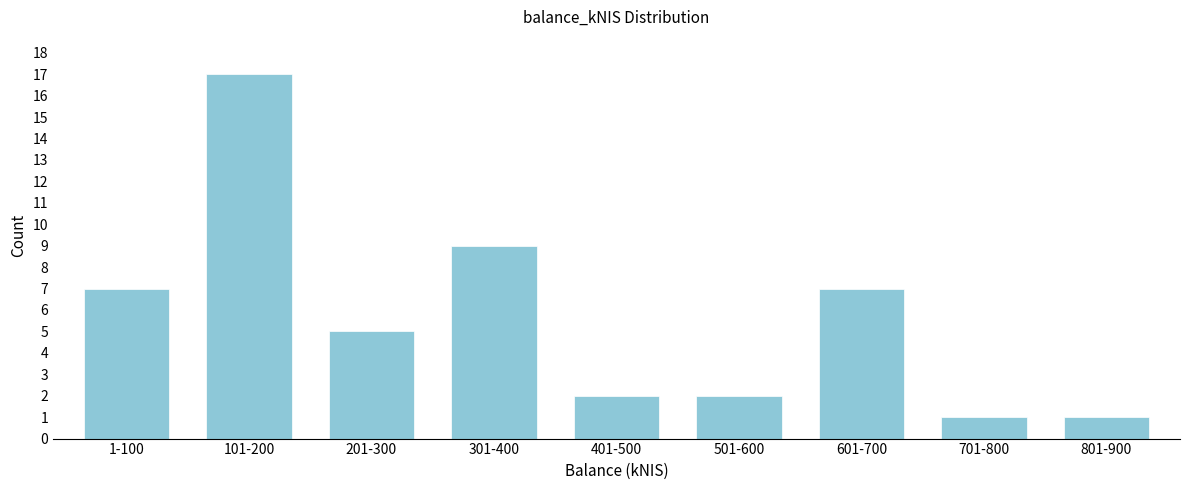

Reading left to right, extract all data points from this chart.

7	17	5	9	2	2	7	1	1